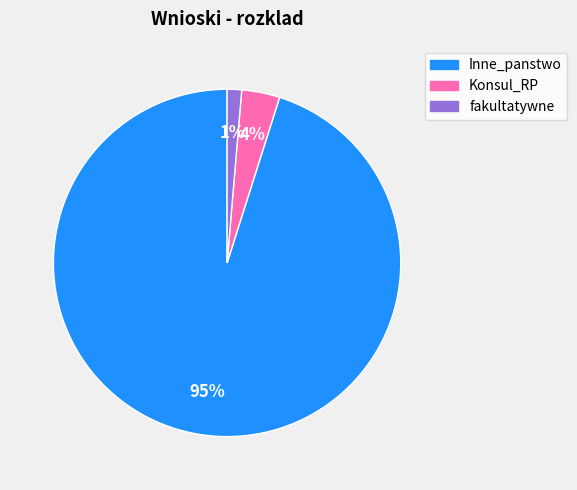

Rank the categories by value from lowest to highest.

fakultatywne, Konsul_RP, Inne_panstwo